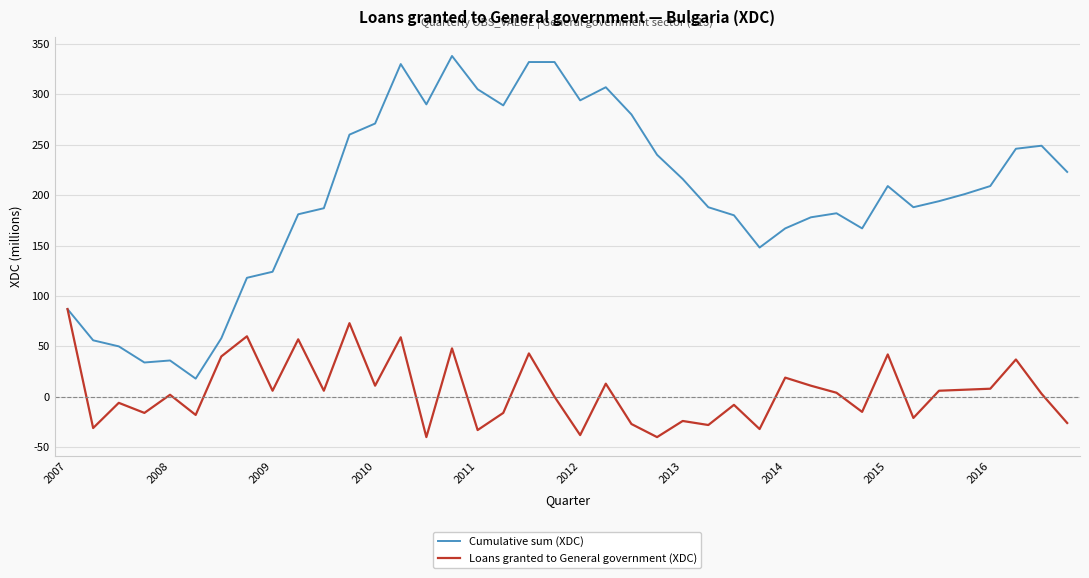

What is the lowest value of the Loans granted to General government (XDC) series?

-40